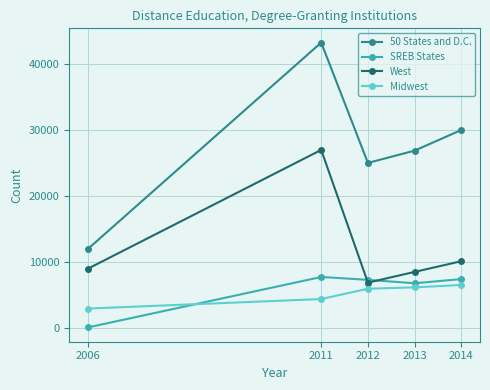

Count the number of data series in this chart.

4